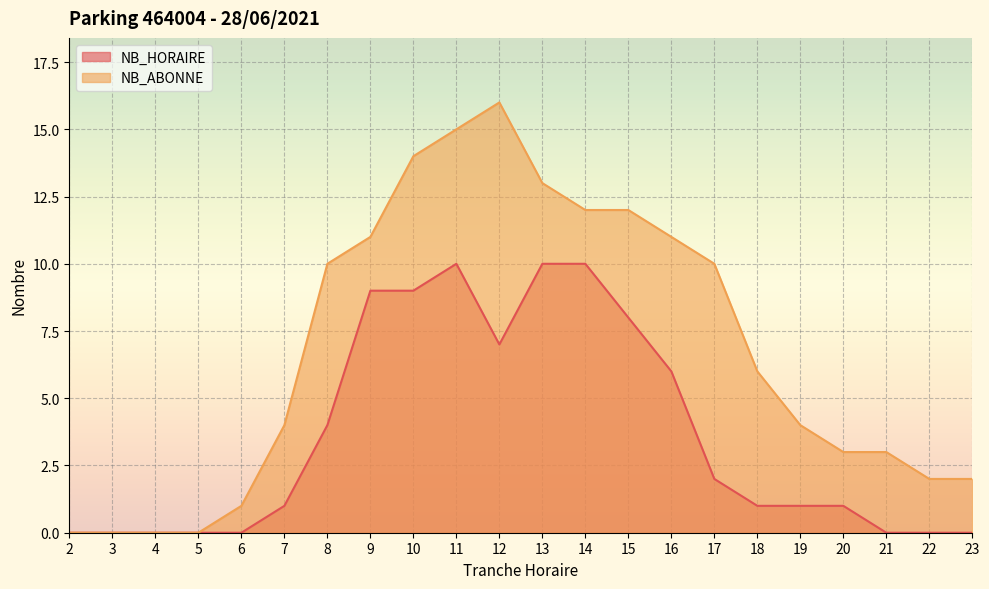

How many lines are shown in the chart?

2